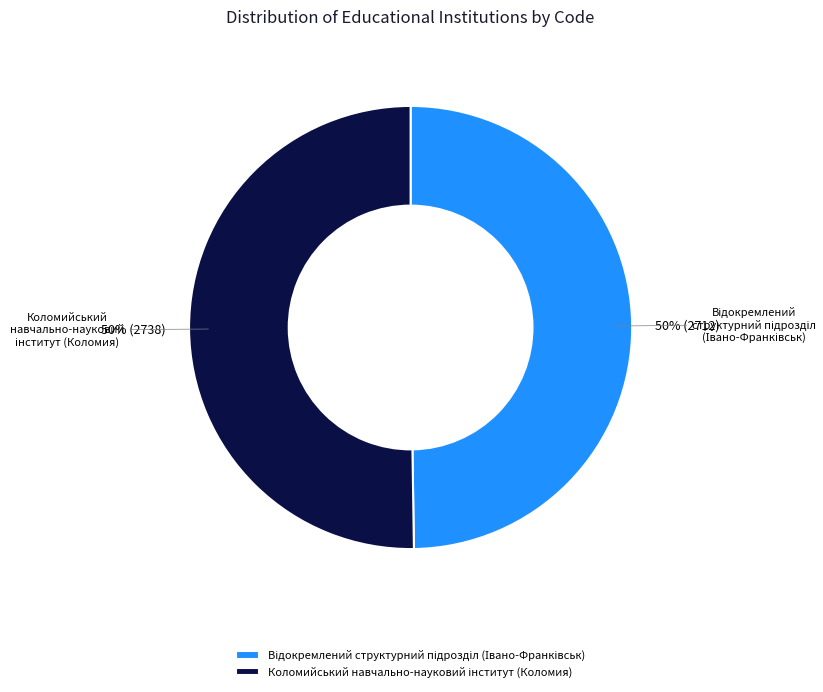

Count the number of slices in the pie.

2